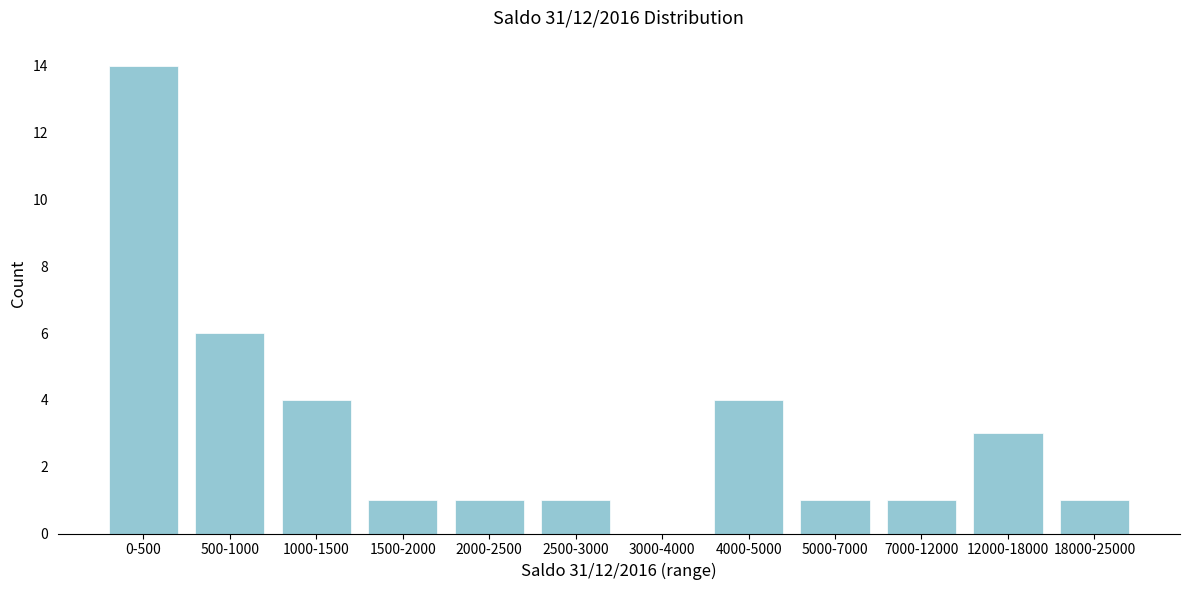

Reading left to right, what are all the values shown in this chart?

0-500=14	500-1000=6	1000-1500=4	1500-2000=1	2000-2500=1	2500-3000=1	3000-4000=0	4000-5000=4	5000-7000=1	7000-12000=1	12000-18000=3	18000-25000=1